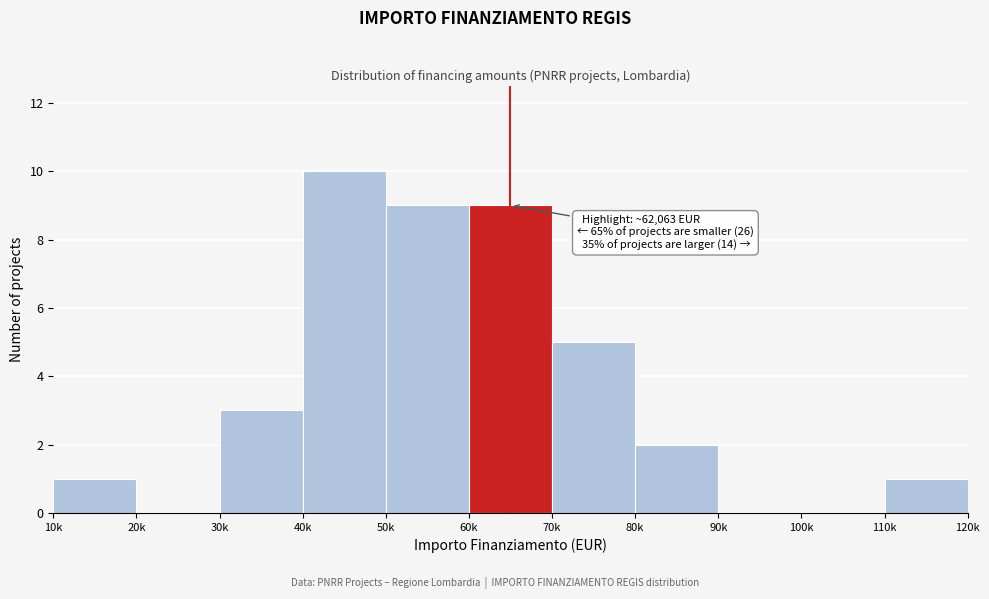

Reading left to right, what are all the values shown in this chart?

10k=1	20k=0	30k=3	40k=10	50k=9	60k=9	70k=5	80k=2	90k=0	100k=0	110k=1